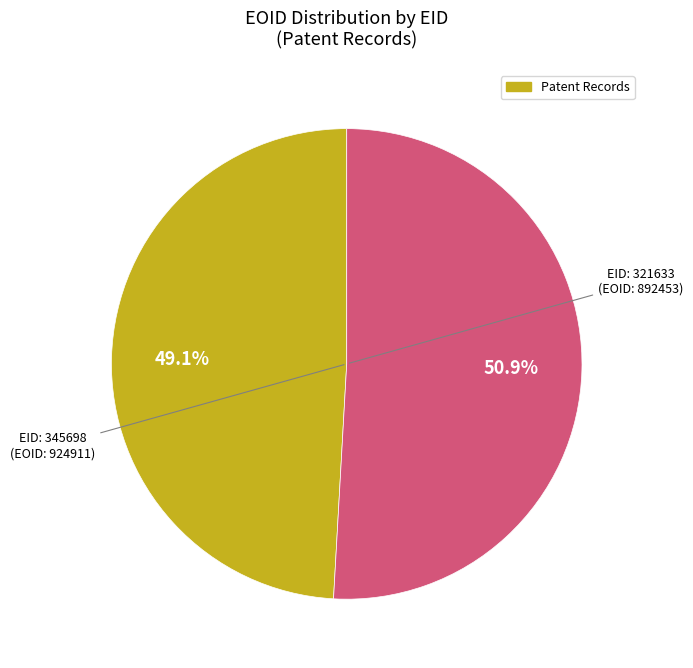

Is there a majority slice in this chart?

Yes